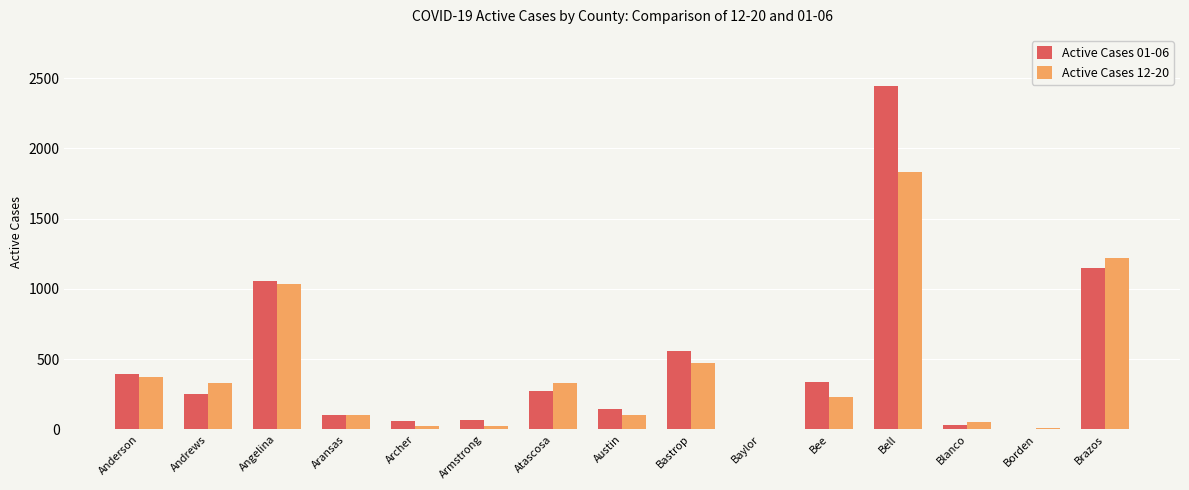

Where does the Active Cases 01-06 series first go above 250?

Anderson